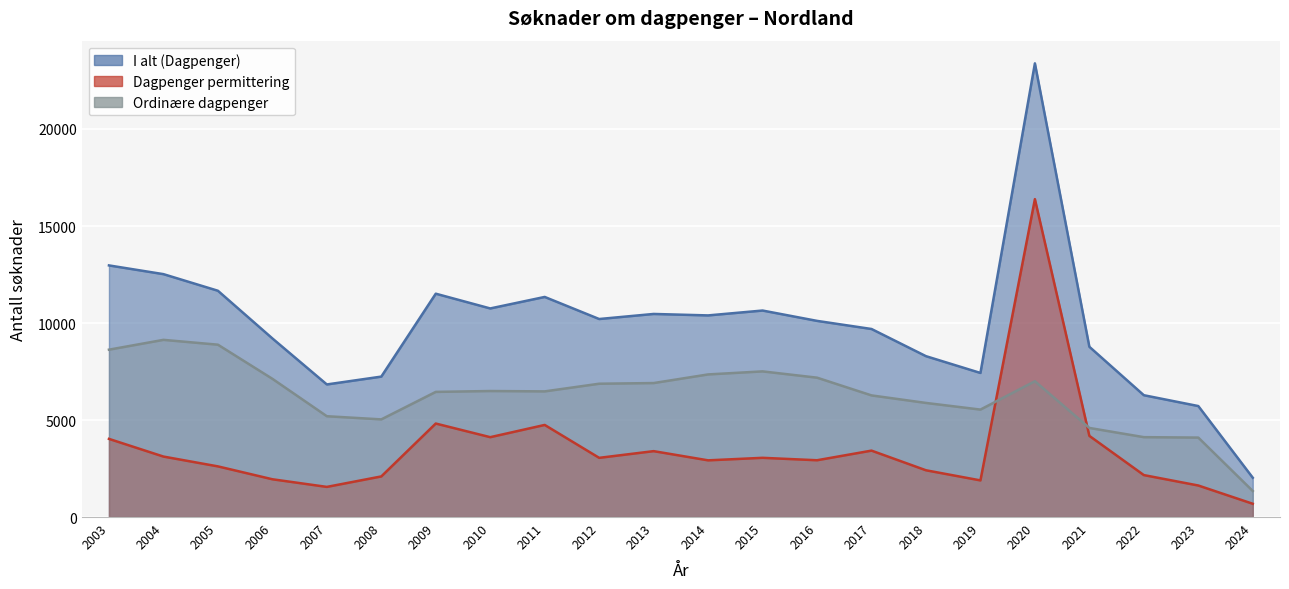

Which category has the highest value across all series?

2020